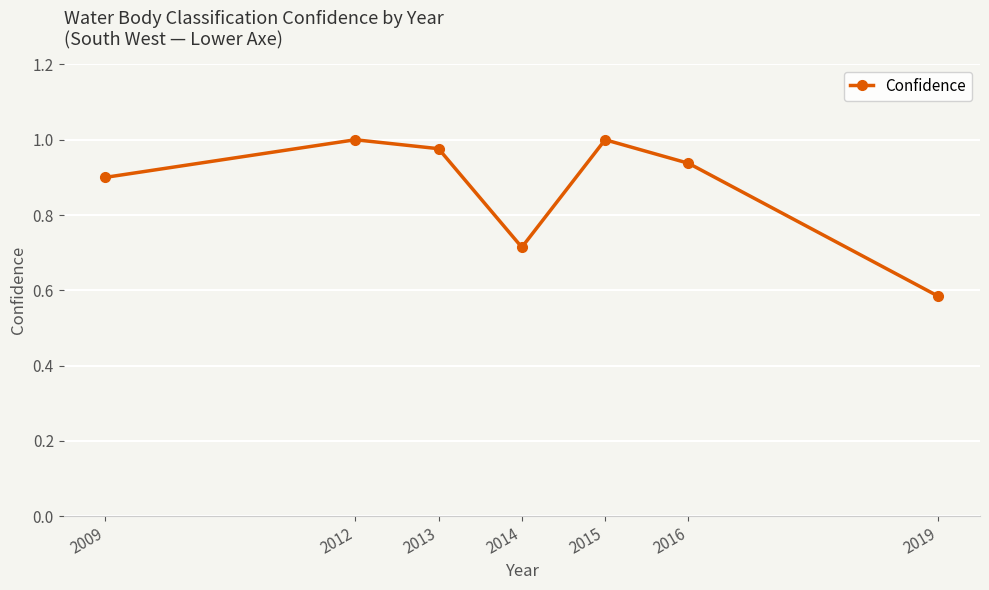

What is the sum of the values at 2019 and 2013?

1.6